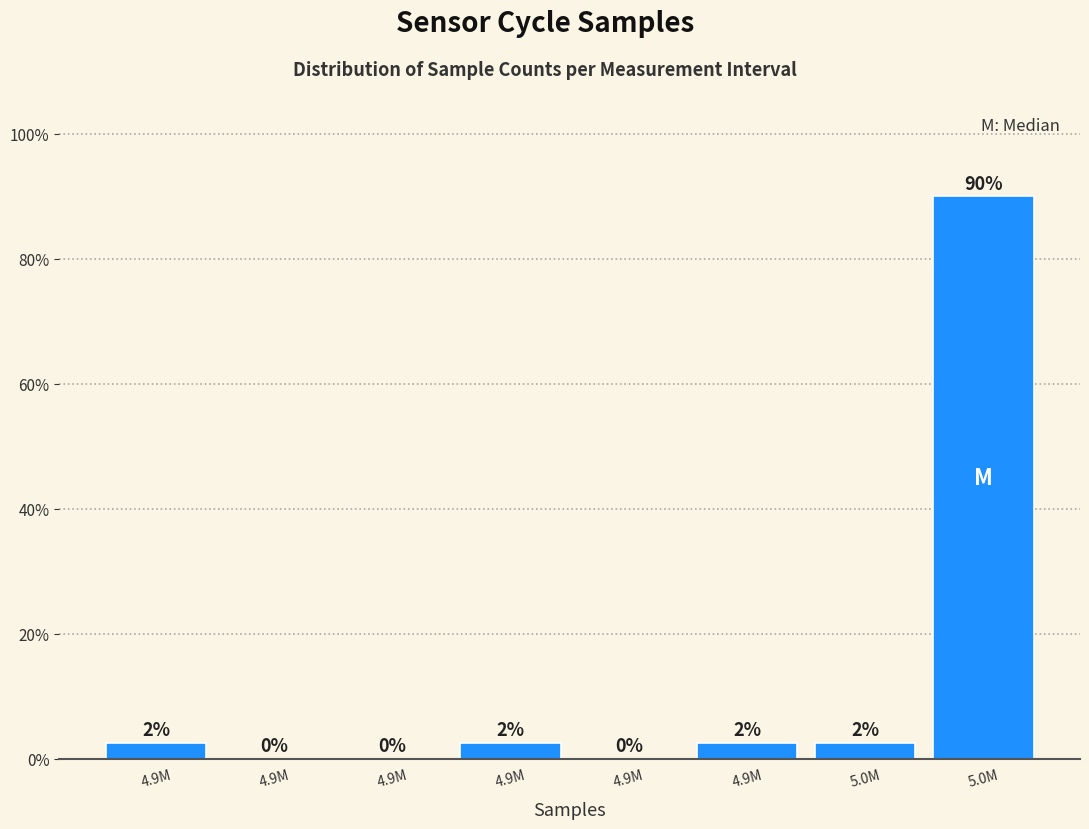

How many positive values are there?

5